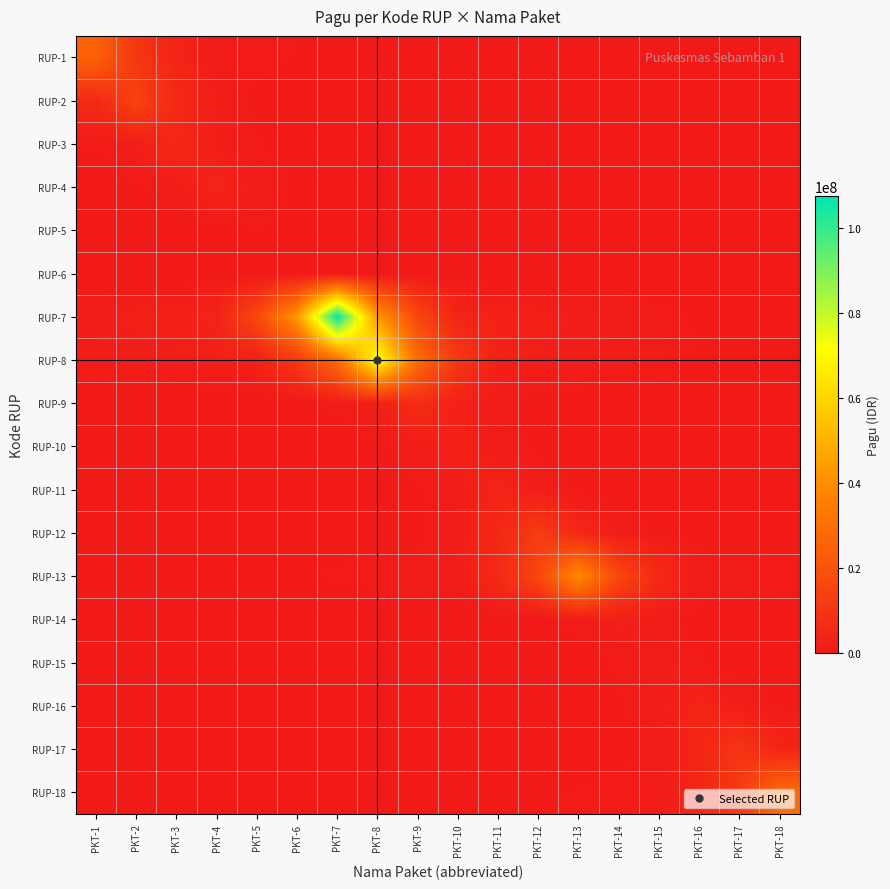

At which category is the sum across all series the highest?

PKT-7